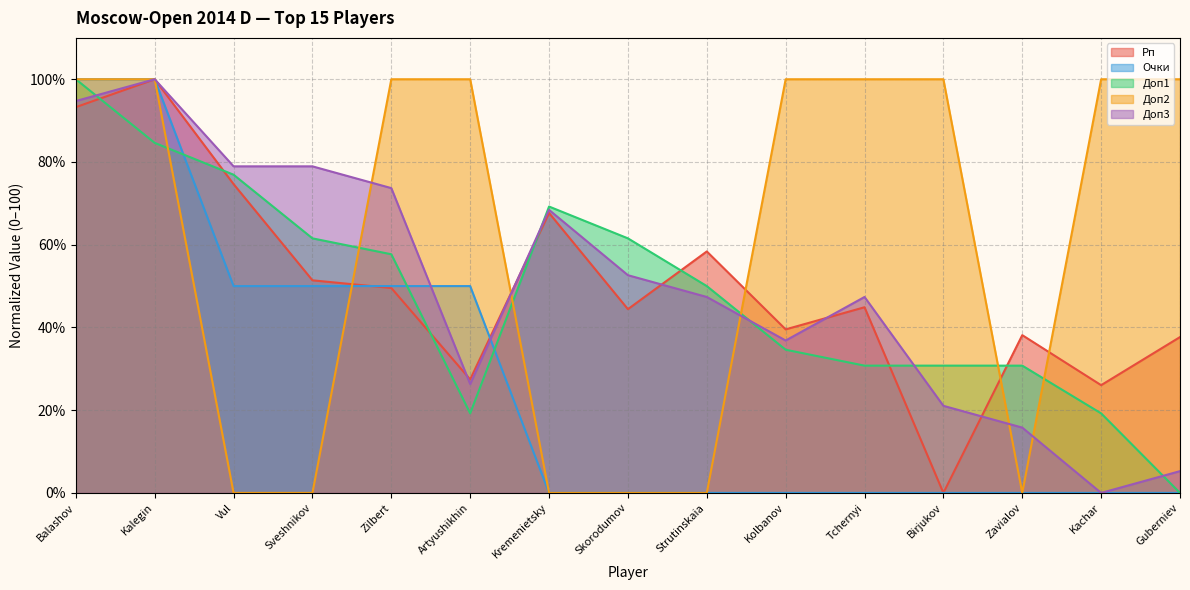

What position from the left is Kachar?

14